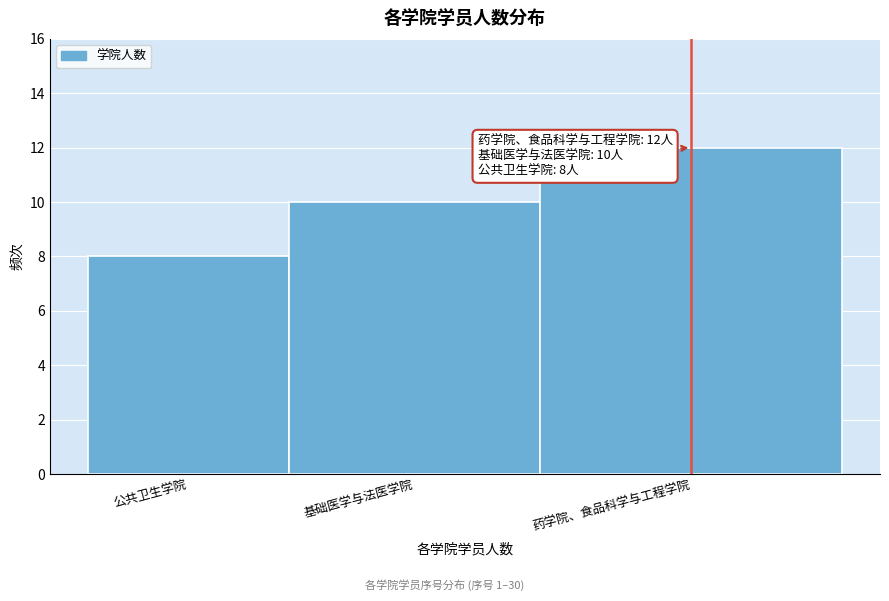

Reading left to right, transcribe all the data shown in this chart.

8	10	12